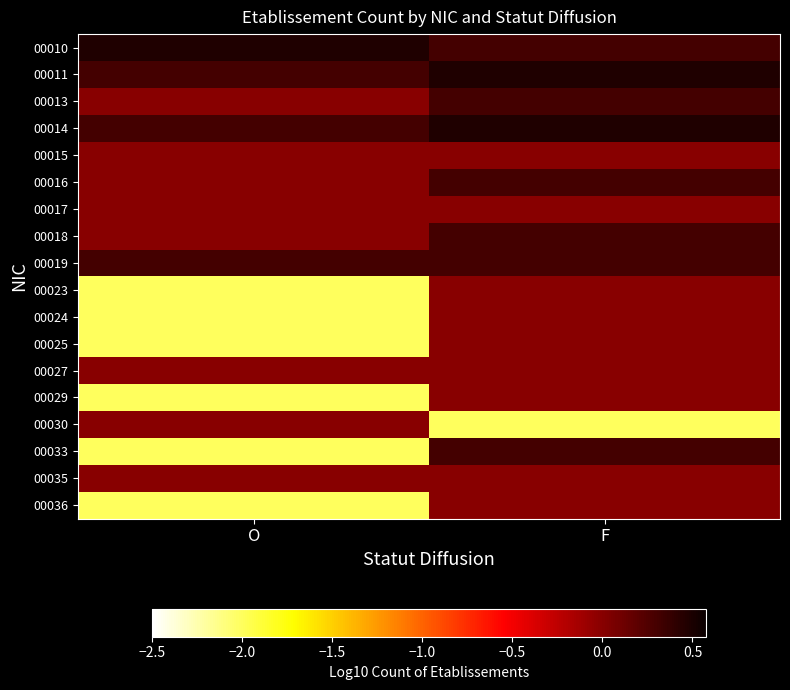

Reading right to left, extract all data points from this chart.

00010: F=0.3	O=0.5
00011: F=0.5	O=0.3
00013: F=0.3	O=0.0
00014: F=0.5	O=0.3
00015: F=0.0	O=0.0
00016: F=0.3	O=0.0
00017: F=0.0	O=0.0
00018: F=0.3	O=0.0
00019: F=0.3	O=0.3
00023: F=0.0	O=-2.0
00024: F=0.0	O=-2.0
00025: F=0.0	O=-2.0
00027: F=0.0	O=0.0
00029: F=0.0	O=-2.0
00030: F=-2.0	O=0.0
00033: F=0.3	O=-2.0
00035: F=0.0	O=0.0
00036: F=0.0	O=-2.0